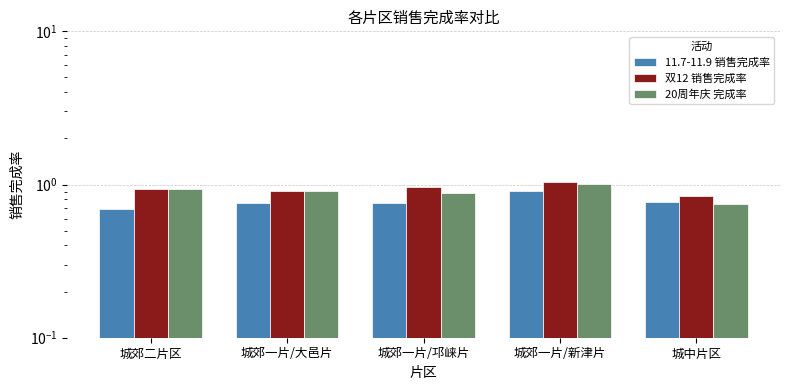

What is the minimum value for 双12 销售完成率?

0.8